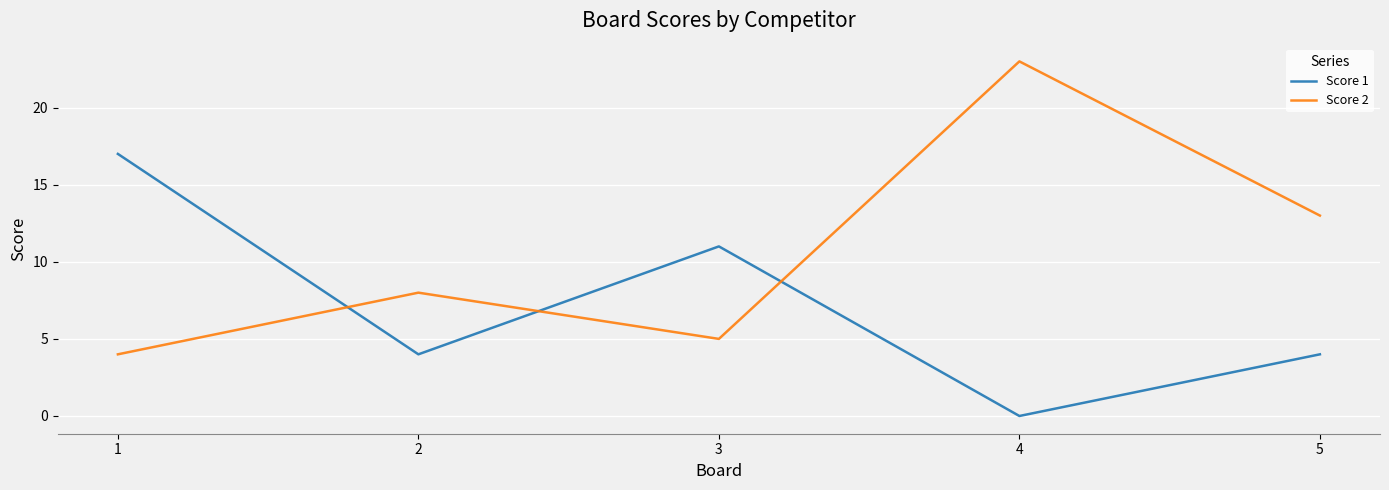

Where does the Score 1 series first go above 4?

1